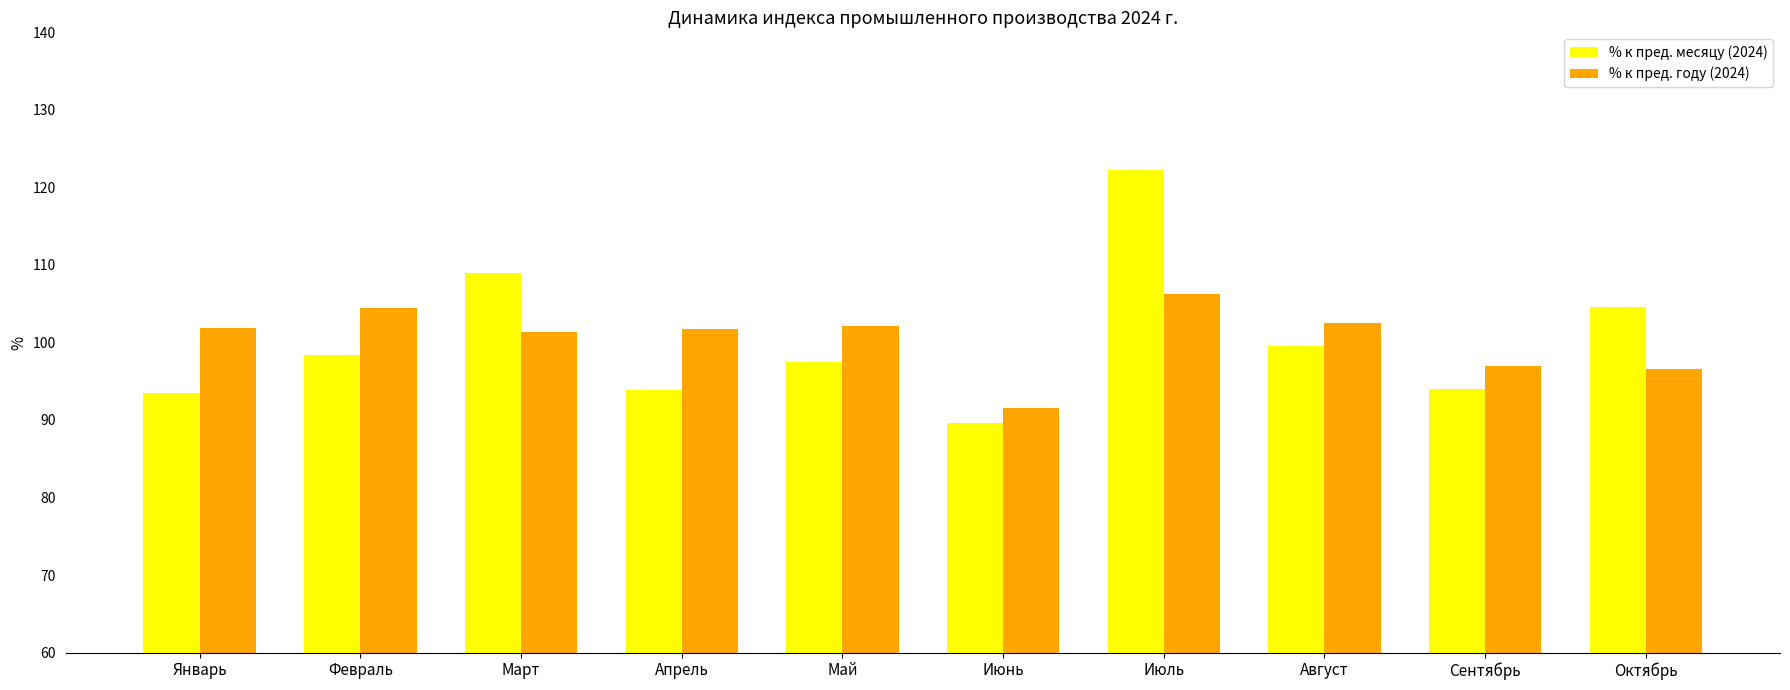

At Февраль, list the series in order from largest to smallest.

% к пред. году (2024), % к пред. месяцу (2024)